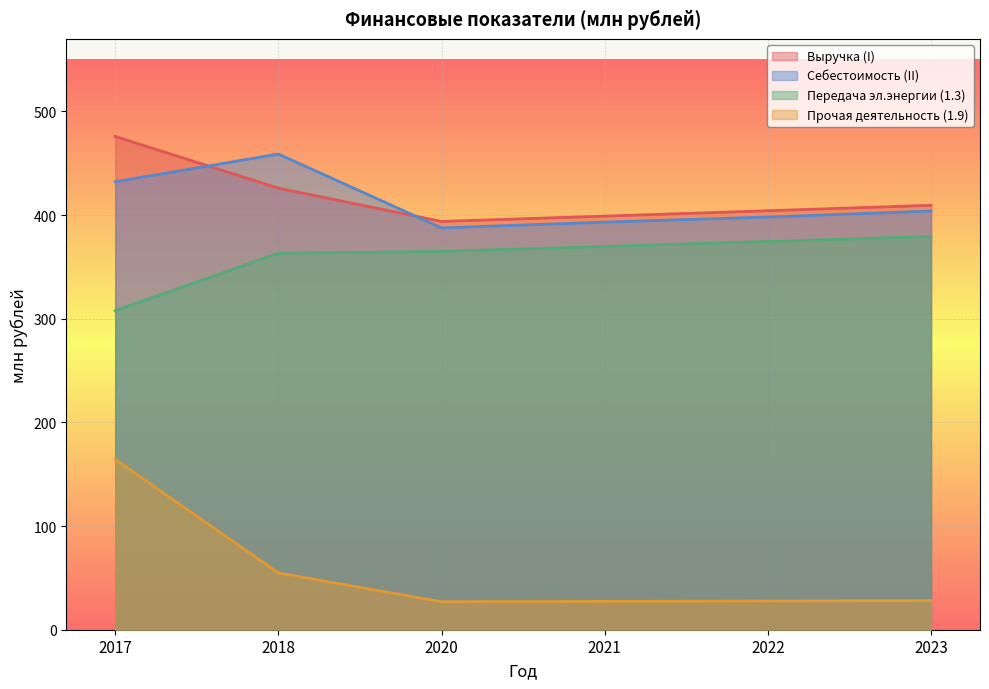

Which series changed the most between 2018 and 2021?

Себестоимость (II)